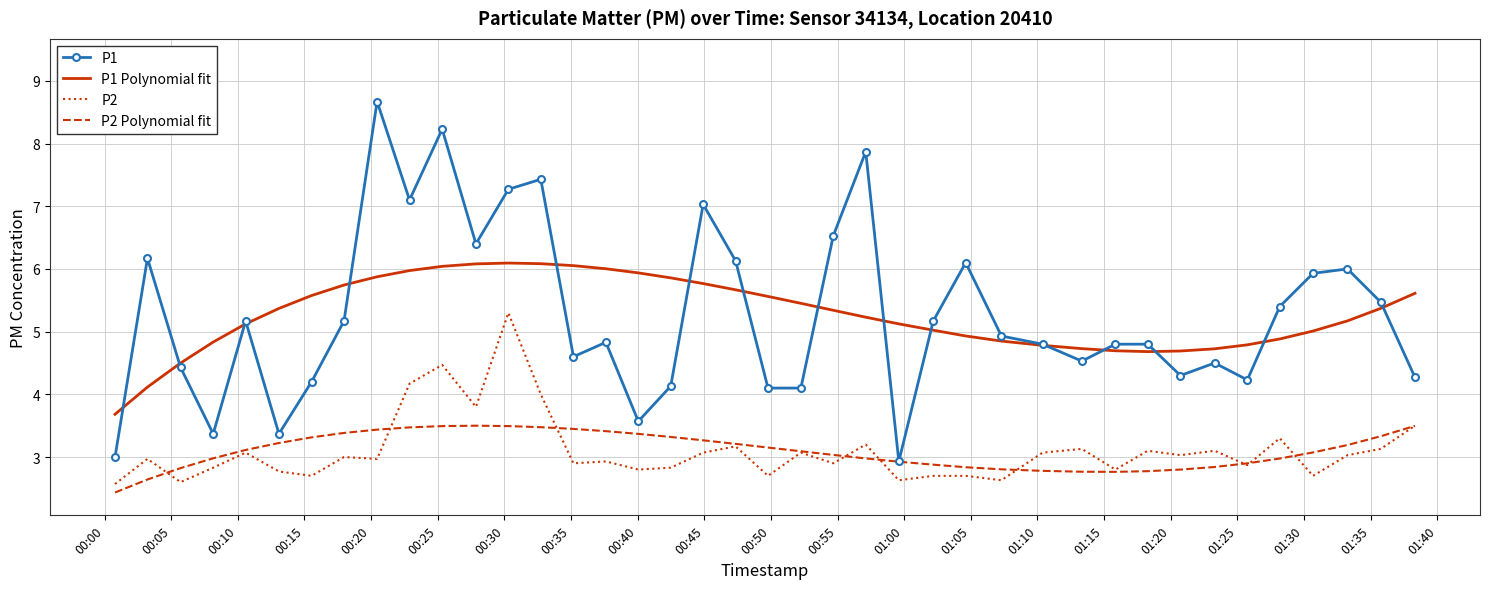

At how many categories does at least one series exceed 8?

2